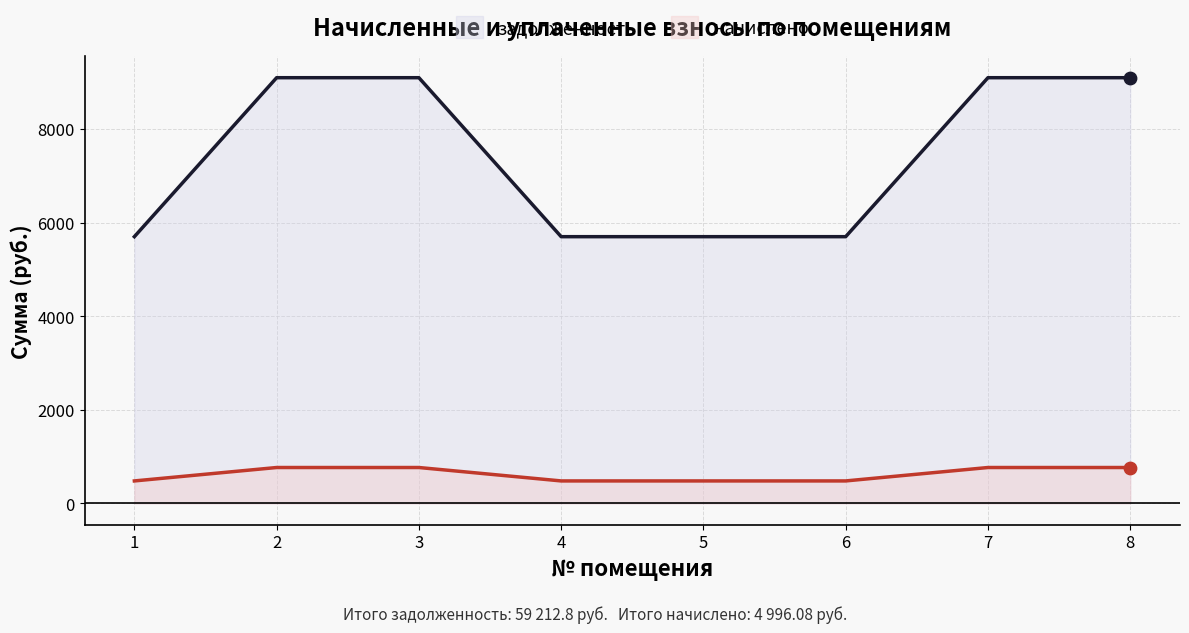

Is the value of начислено at 7 greater than the value of задолженность at 2?

No